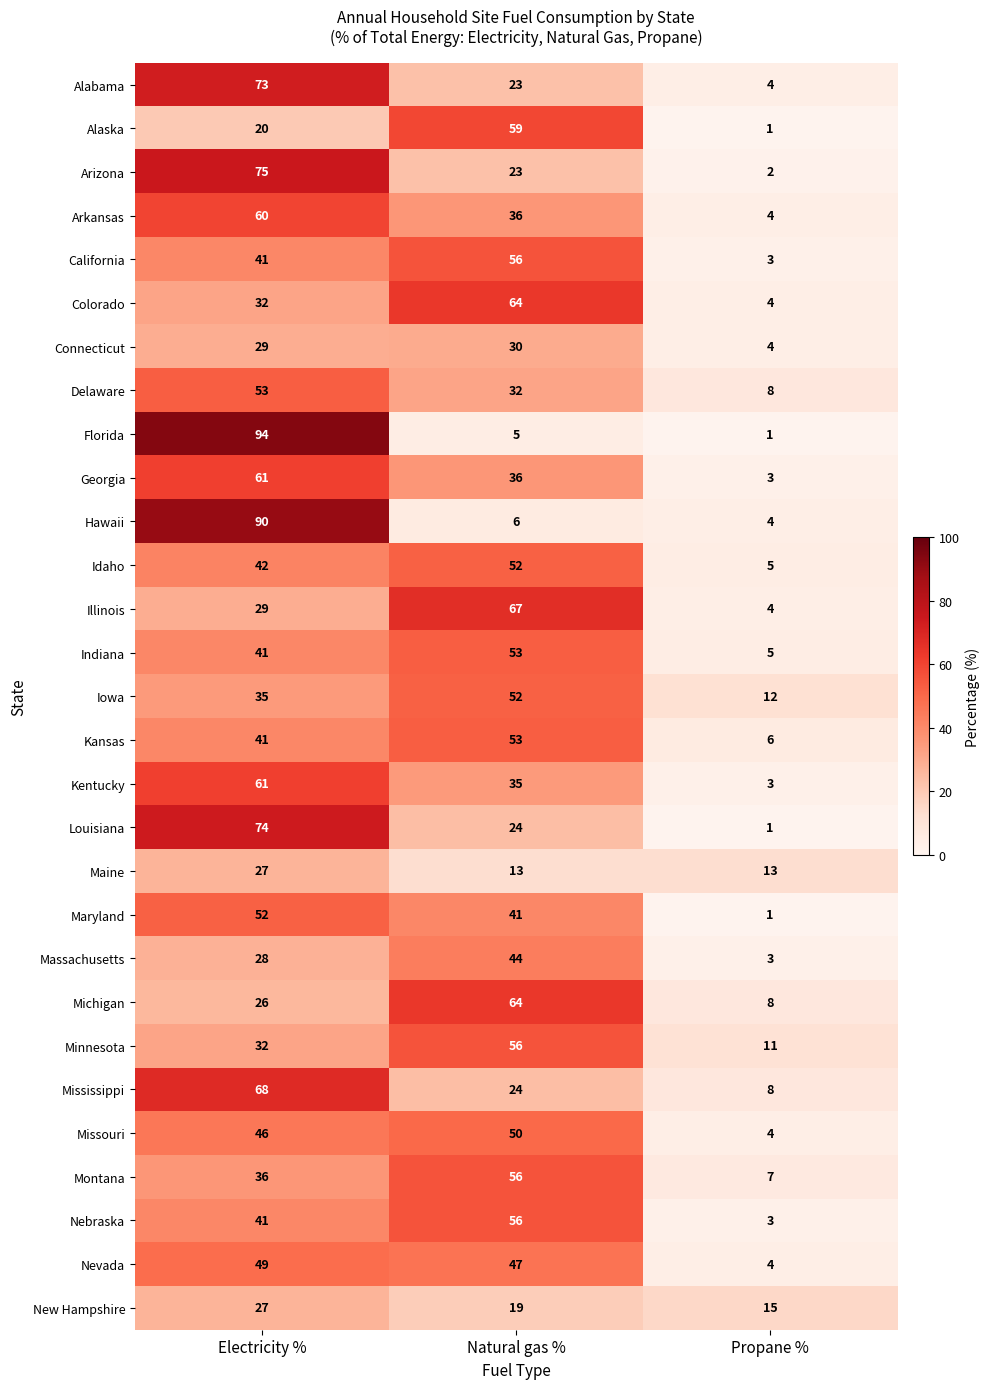

Where does the Louisiana series first go above 24?

Electricity %